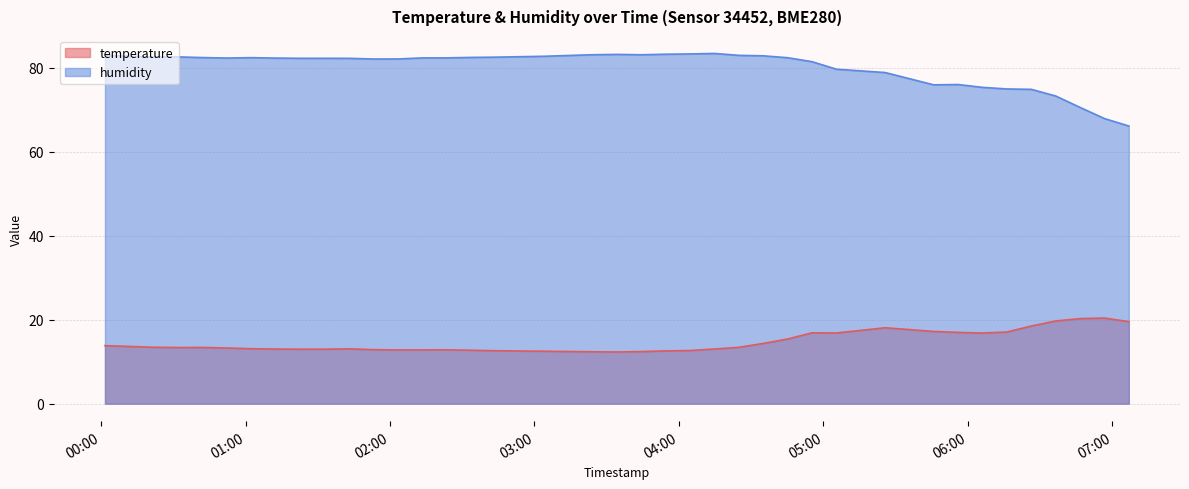

Reading left to right, extract all data points from this chart.

temperature: 2023-08-08T00:01:38=13.8	2023-08-08T00:11:48=13.6	2023-08-08T00:21:53=13.4	2023-08-08T00:32:02=13.4	2023-08-08T00:42:09=13.4	2023-08-08T00:52:16=13.2	2023-08-08T01:02:23=13.1	2023-08-08T01:12:31=13.0	2023-08-08T01:22:43=13.0	2023-08-08T01:32:52=13.0	2023-08-08T01:43:00=13.1	2023-08-08T01:53:08=12.9	2023-08-08T02:03:15=12.8	2023-08-08T02:13:22=12.8	2023-08-08T02:23:29=12.8	2023-08-08T02:33:36=12.7	2023-08-08T02:43:43=12.6	2023-08-08T03:03:56=12.5	2023-08-08T03:14:03=12.4	2023-08-08T03:24:11=12.3	2023-08-08T03:34:17=12.3	2023-08-08T03:44:24=12.4	2023-08-08T03:54:32=12.6	2023-08-08T04:04:39=12.7	2023-08-08T04:14:46=13.0	2023-08-08T04:24:53=13.4	2023-08-08T04:35:01=14.3	2023-08-08T04:45:08=15.4	2023-08-08T04:55:16=16.9	2023-08-08T05:05:23=16.8	2023-08-08T05:25:35=18.1	2023-08-08T05:45:47=17.2	2023-08-08T05:55:55=17.0	2023-08-08T06:06:03=16.8	2023-08-08T06:16:10=17.1	2023-08-08T06:26:18=18.5	2023-08-08T06:36:27=19.7	2023-08-08T06:46:35=20.2	2023-08-08T06:56:41=20.4	2023-08-08T07:06:48=19.5
humidity: 2023-08-08T00:01:38=83.0	2023-08-08T00:11:48=82.7	2023-08-08T00:21:53=82.5	2023-08-08T00:32:02=82.6	2023-08-08T00:42:09=82.4	2023-08-08T00:52:16=82.3	2023-08-08T01:02:23=82.4	2023-08-08T01:12:31=82.3	2023-08-08T01:22:43=82.2	2023-08-08T01:32:52=82.2	2023-08-08T01:43:00=82.2	2023-08-08T01:53:08=82.1	2023-08-08T02:03:15=82.1	2023-08-08T02:13:22=82.3	2023-08-08T02:23:29=82.3	2023-08-08T02:33:36=82.4	2023-08-08T02:43:43=82.5	2023-08-08T03:03:56=82.7	2023-08-08T03:14:03=82.9	2023-08-08T03:24:11=83.1	2023-08-08T03:34:17=83.2	2023-08-08T03:44:24=83.1	2023-08-08T03:54:32=83.2	2023-08-08T04:04:39=83.3	2023-08-08T04:14:46=83.4	2023-08-08T04:24:53=82.9	2023-08-08T04:35:01=82.8	2023-08-08T04:45:08=82.4	2023-08-08T04:55:16=81.4	2023-08-08T05:05:23=79.6	2023-08-08T05:25:35=78.8	2023-08-08T05:45:47=75.9	2023-08-08T05:55:55=76.0	2023-08-08T06:06:03=75.3	2023-08-08T06:16:10=74.9	2023-08-08T06:26:18=74.8	2023-08-08T06:36:27=73.2	2023-08-08T06:46:35=70.5	2023-08-08T06:56:41=67.9	2023-08-08T07:06:48=66.1